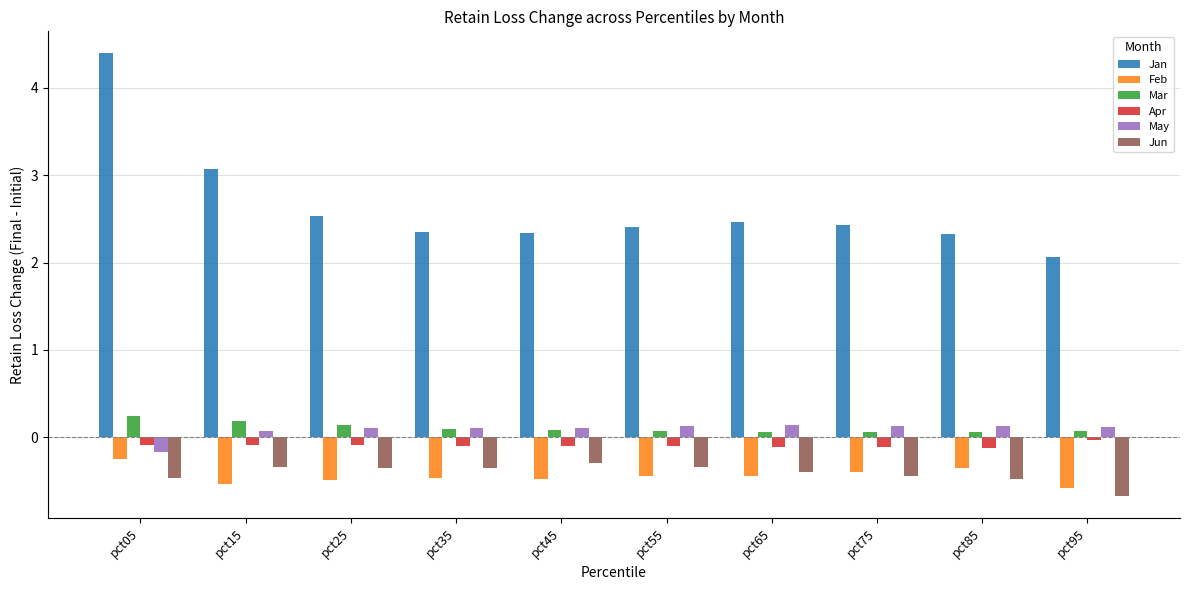

What is the approximate value of Mar at pct15?

0.2